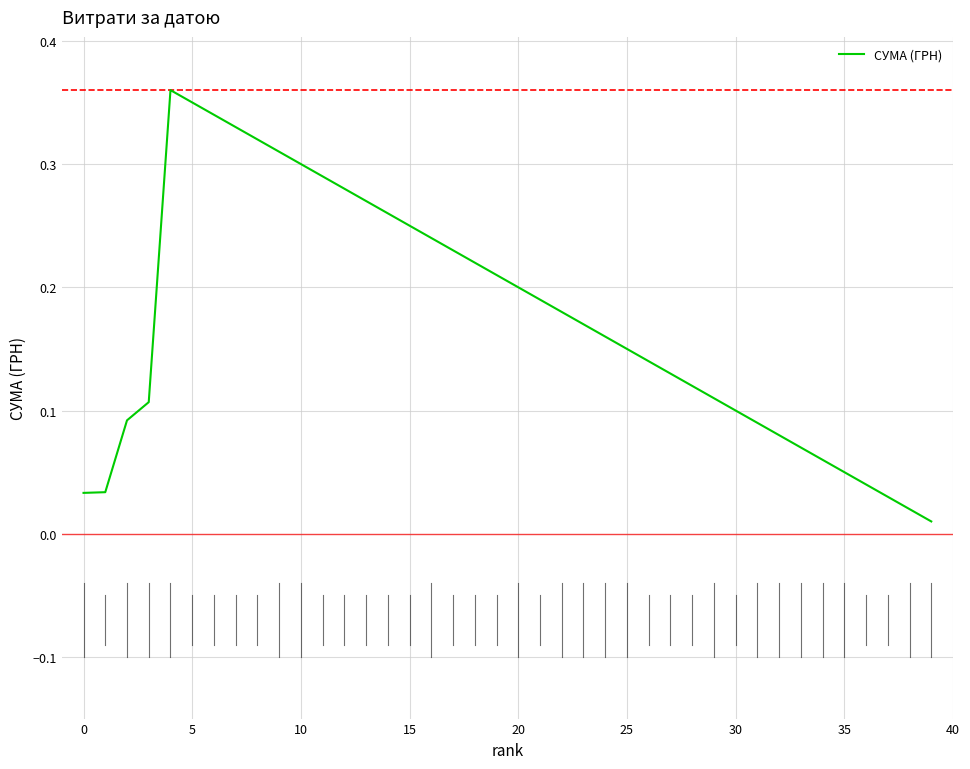

True or false: the data has more than 2 interior local peaks.

False